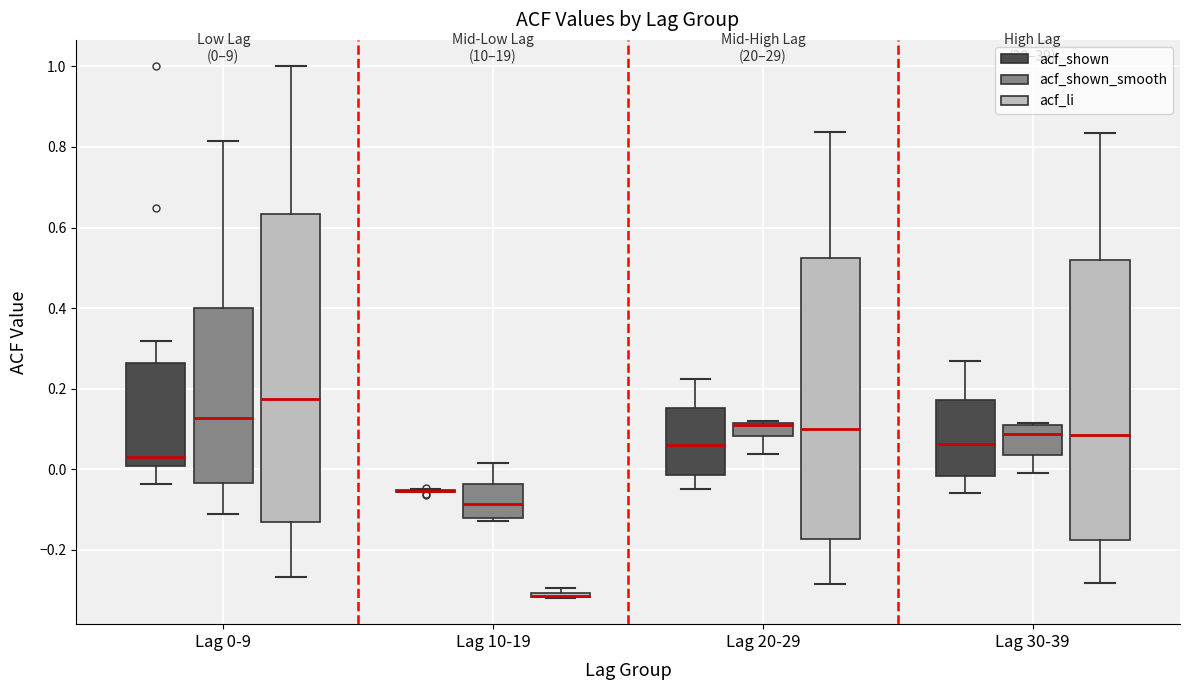

Comparing the boxes themselves (not the whiskers), which one is the tallest?

Lag 0-9 (acf_li)